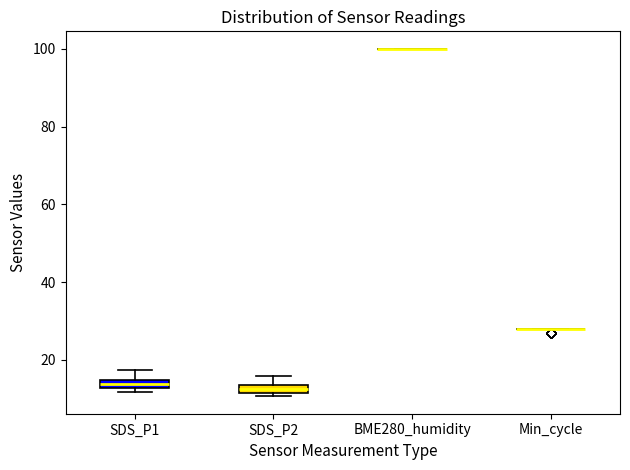

Where is the lower edge of the box for SDS_P2 on the y-axis? The values are not printed on the chart, so give them approximately, as read against the axis.

12